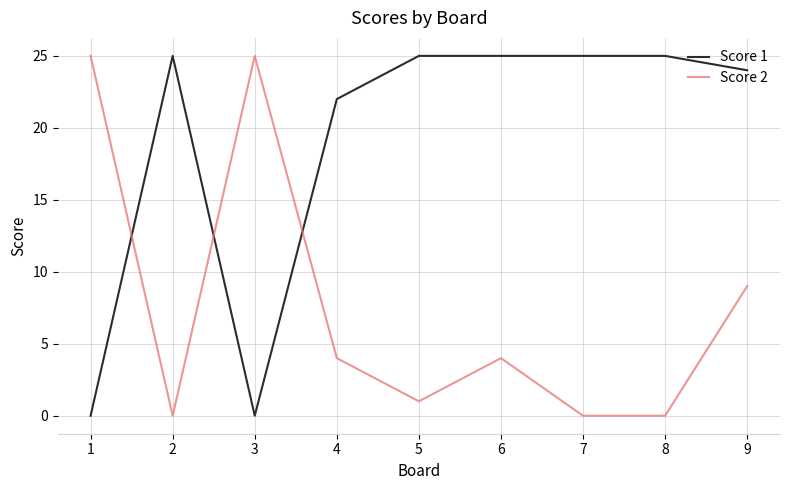

What is the total value across all series at 5?

26